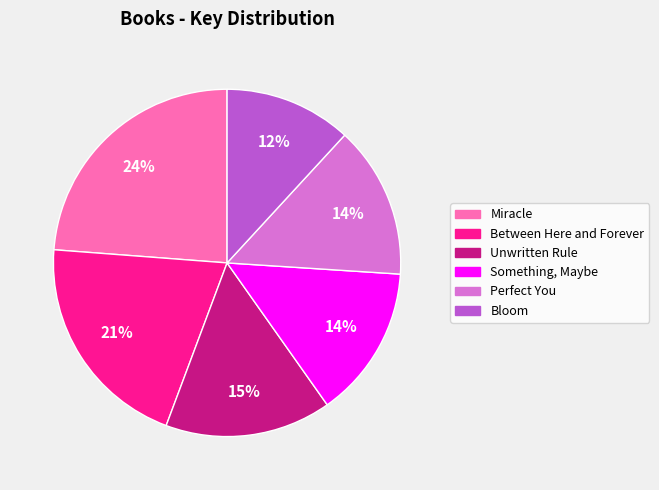

Between Between Here and Forever and Perfect You, which is larger?

Between Here and Forever